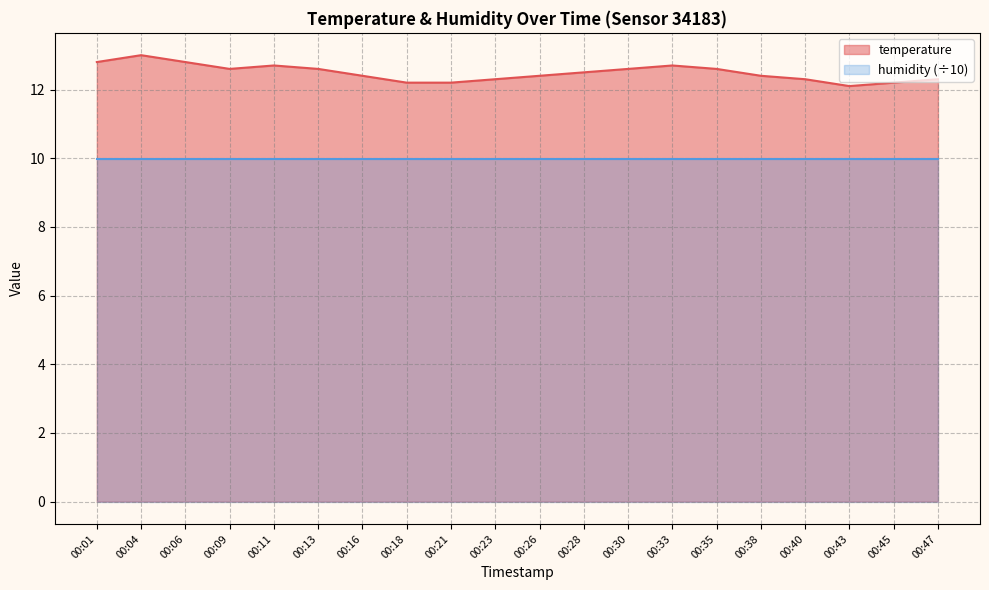

At which label is the value closest to 12?

00:43